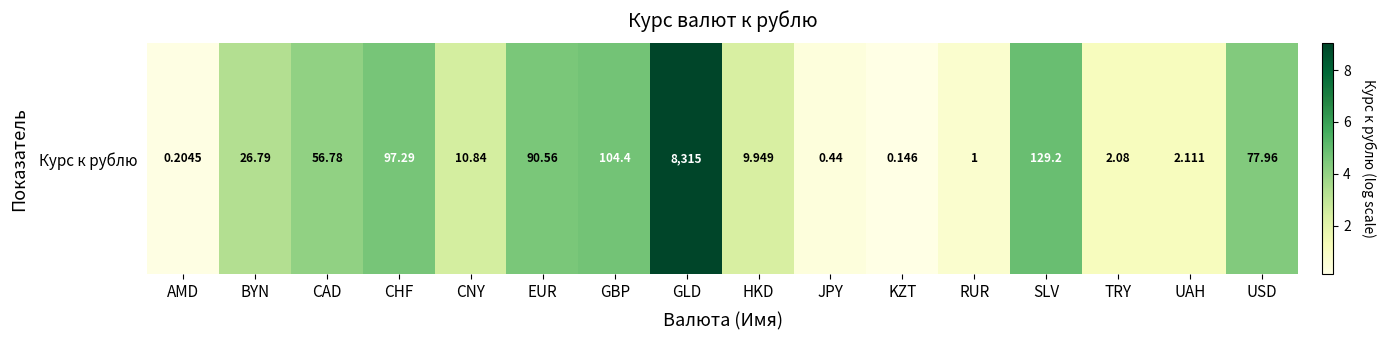

What is the difference between the values at CHF and RUR?

3.9